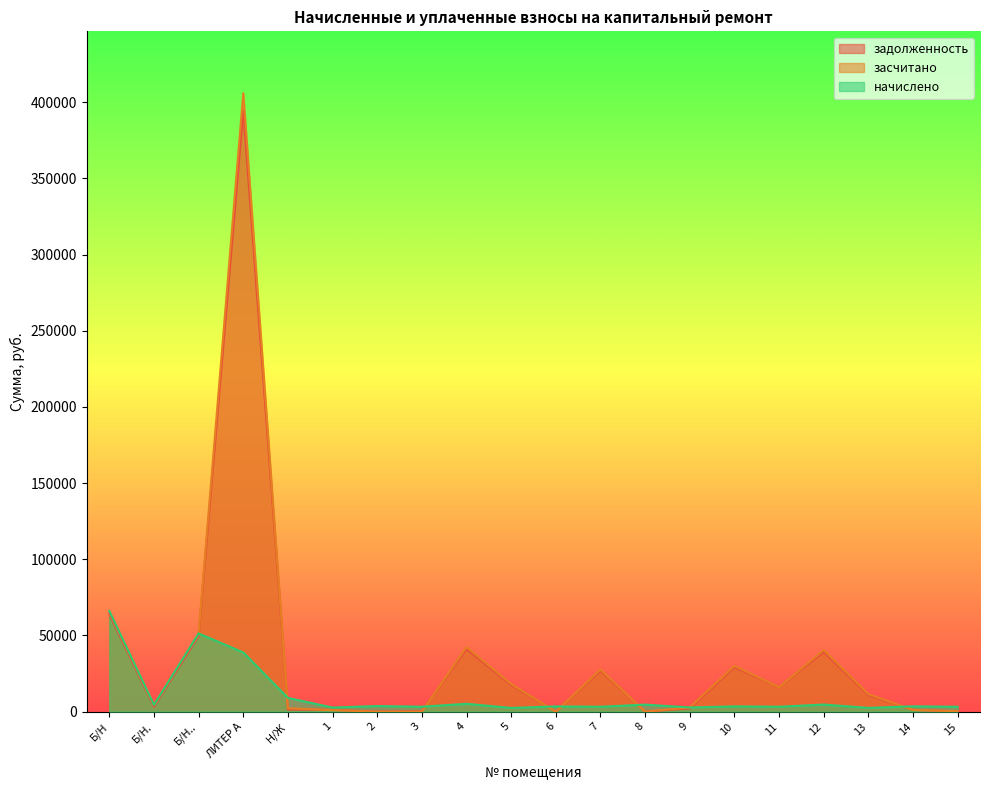

Rank the categories by задолженность value from highest to lowest.

ЛИТЕР А, Б/Н, Б/Н.., 4, 12, 10, 7, 5, 11, 13, Б/Н., 9, Н/Ж, 1, 14, 15, 3, 2, 6, 8